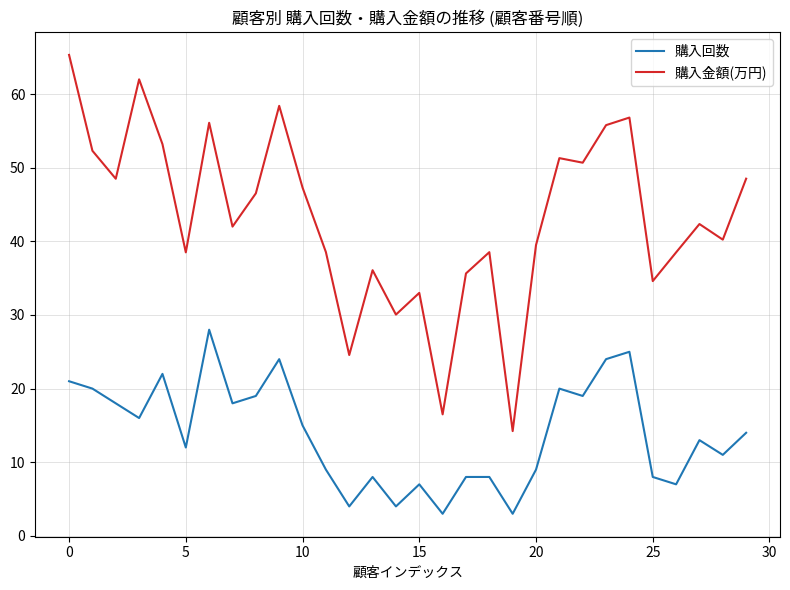

What is the maximum value shown in the chart?

65.3